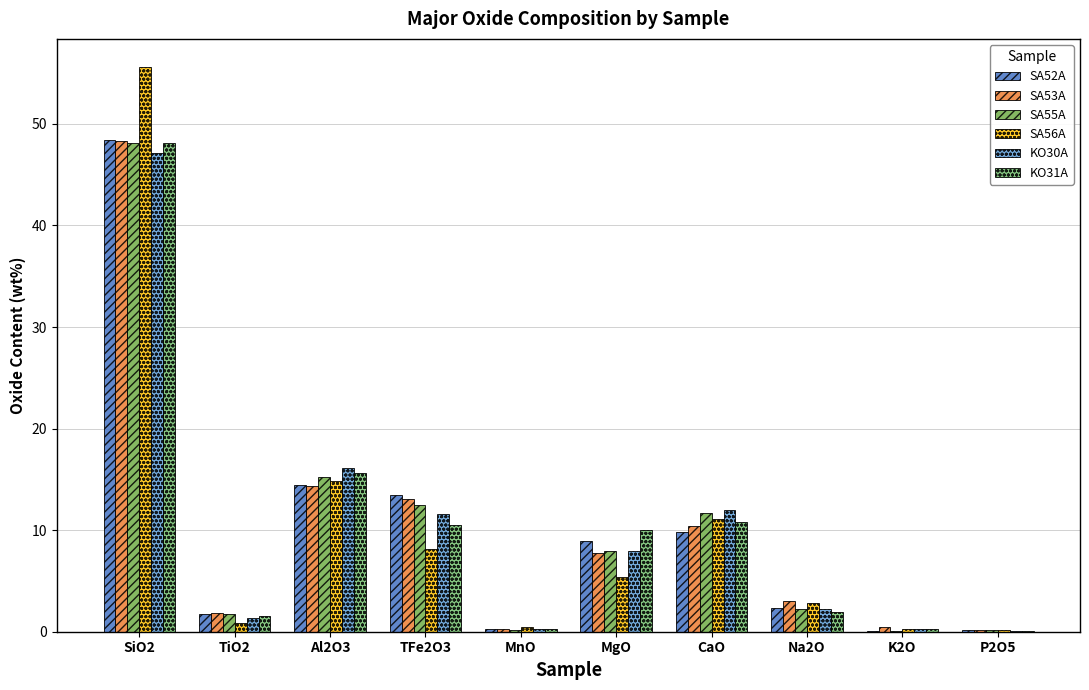

At which category is the sum across all series the highest?

SiO2